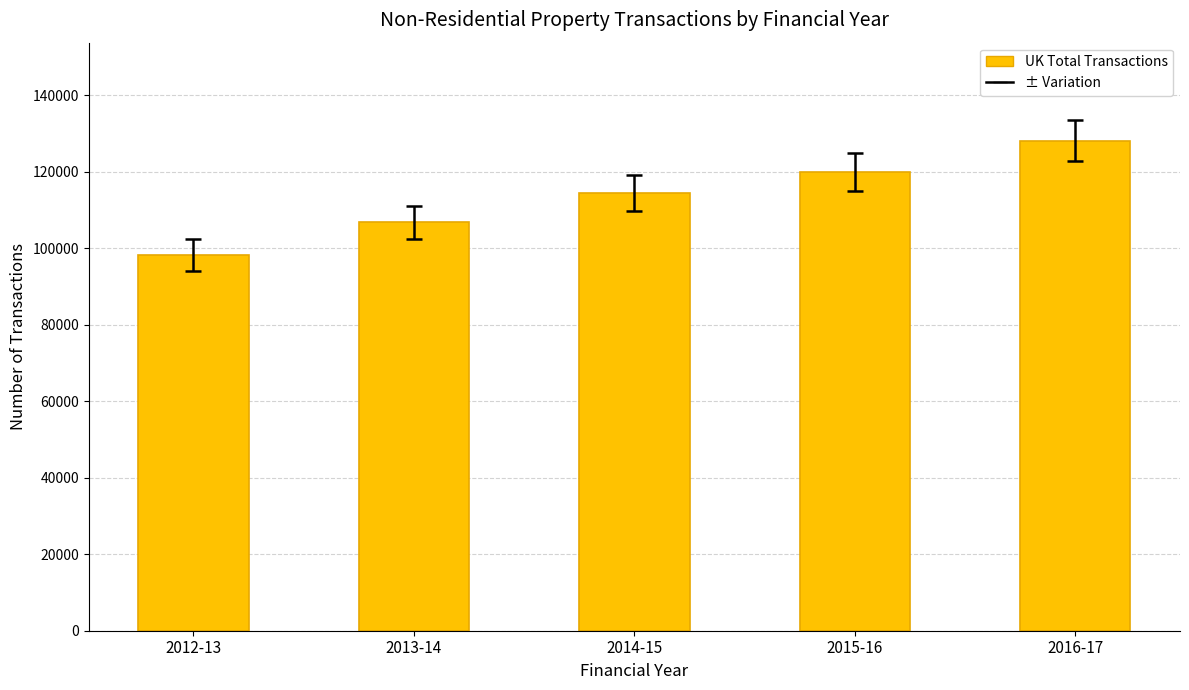

What is the approximate value at 2013-14, to the nearest 50?

106750